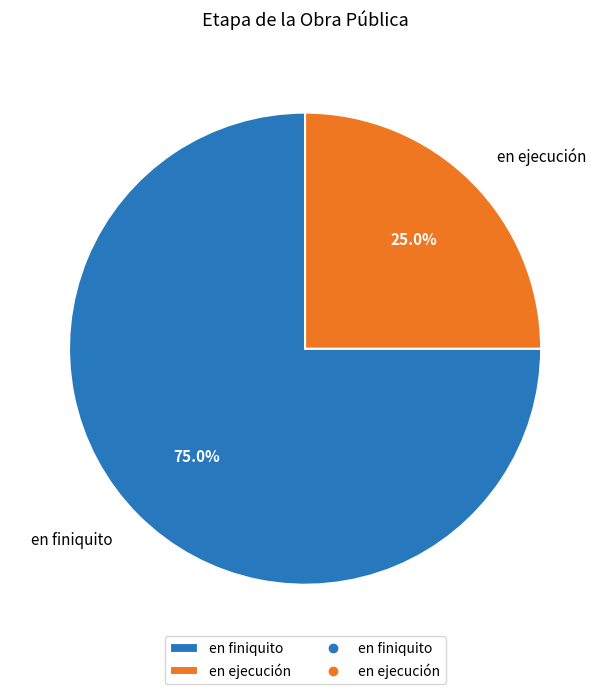

To the nearest percent, what portion does en finiquito represent?

75%